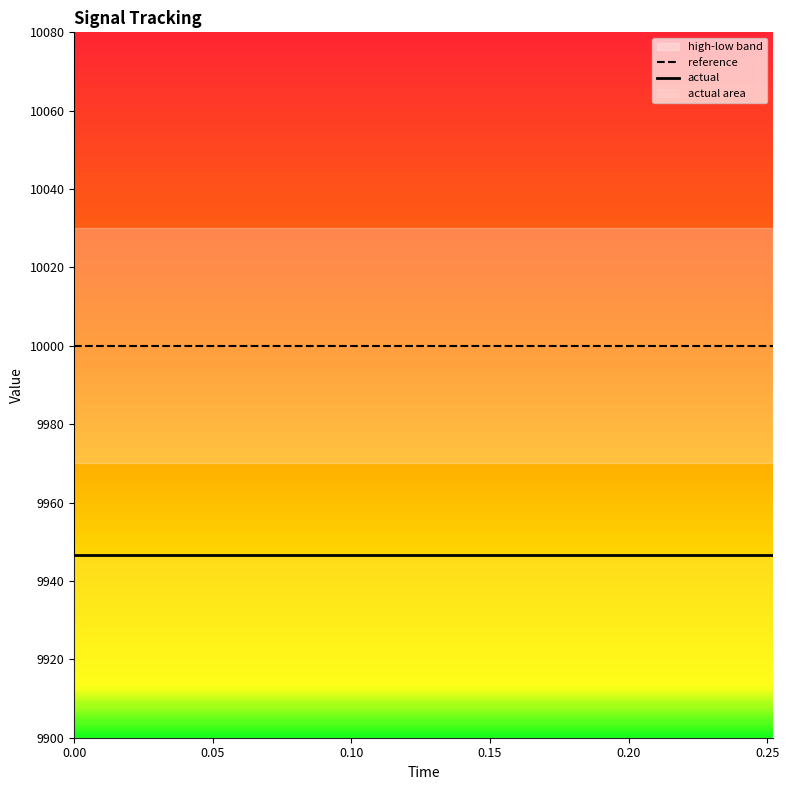

What position from the left is 0.00?

1